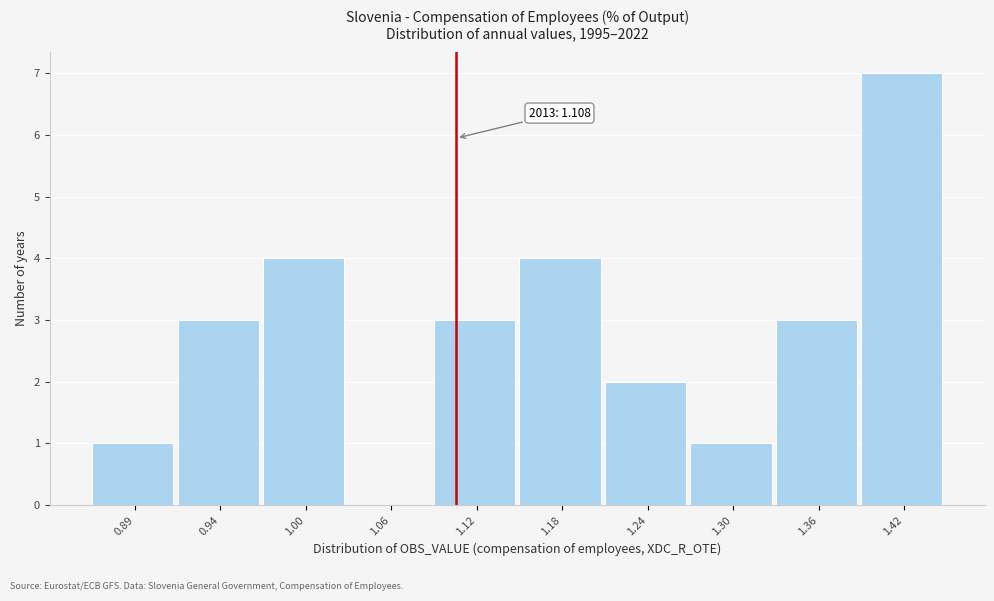

Over which range of the x-axis is the bar tallest?

1.39 to 1.45